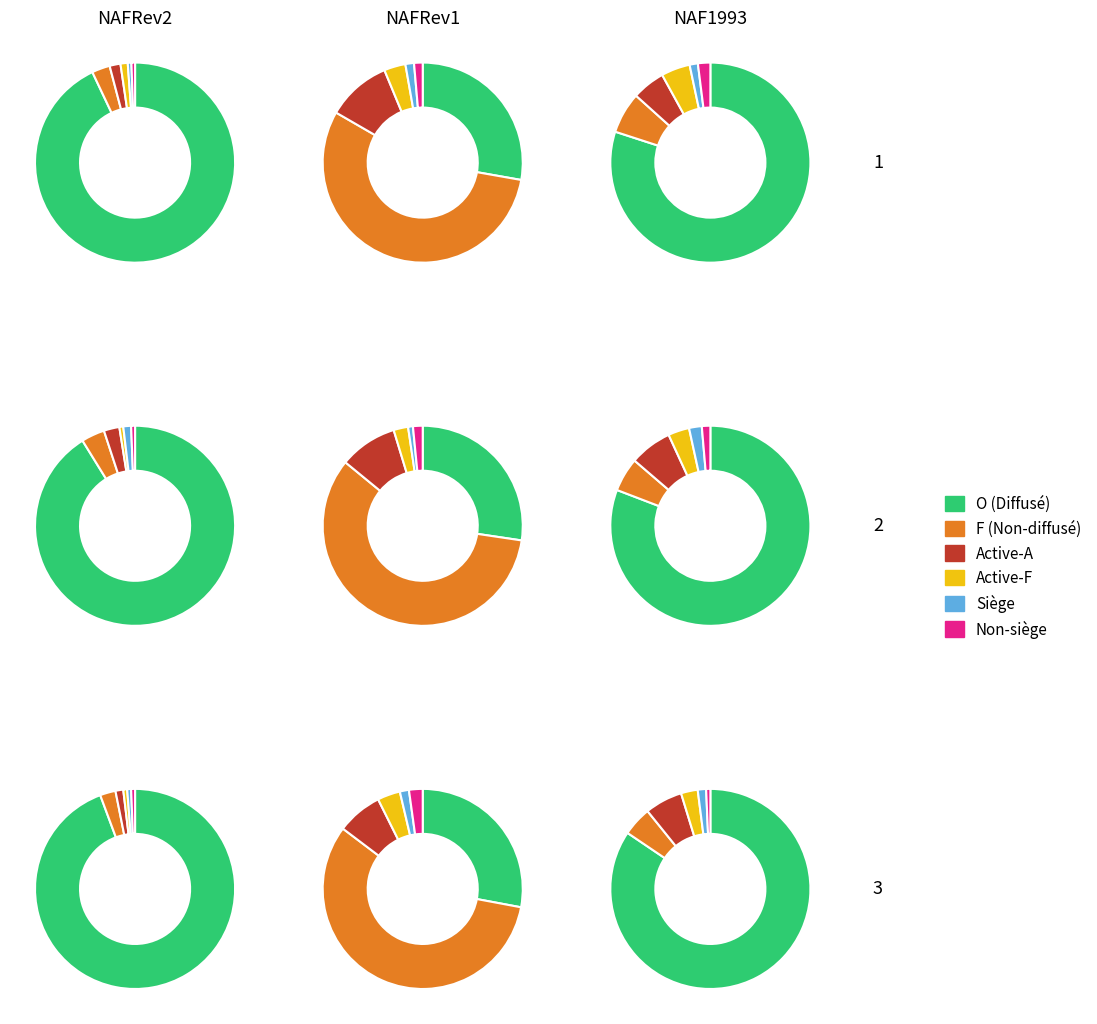

What is the majority slice?

O